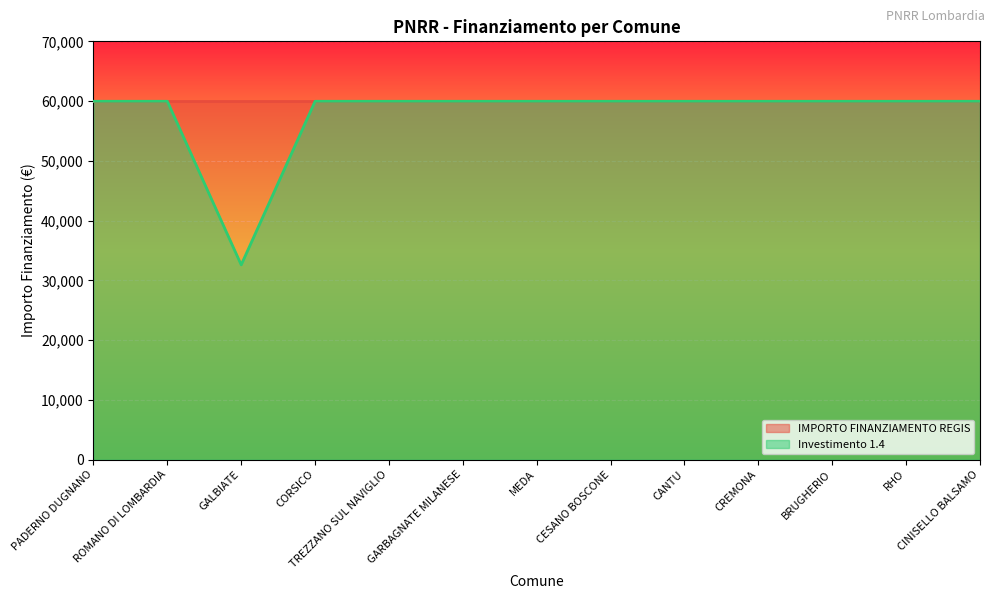

How many interior local valleys (lower than both neighbors) does the data have?

1